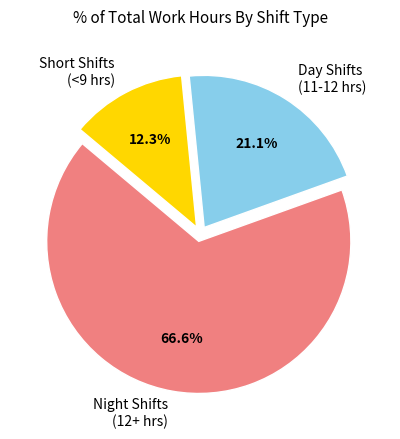

Between Night Shifts (12+ hrs) and Short Shifts (<9 hrs), which is larger?

Night Shifts (12+ hrs)